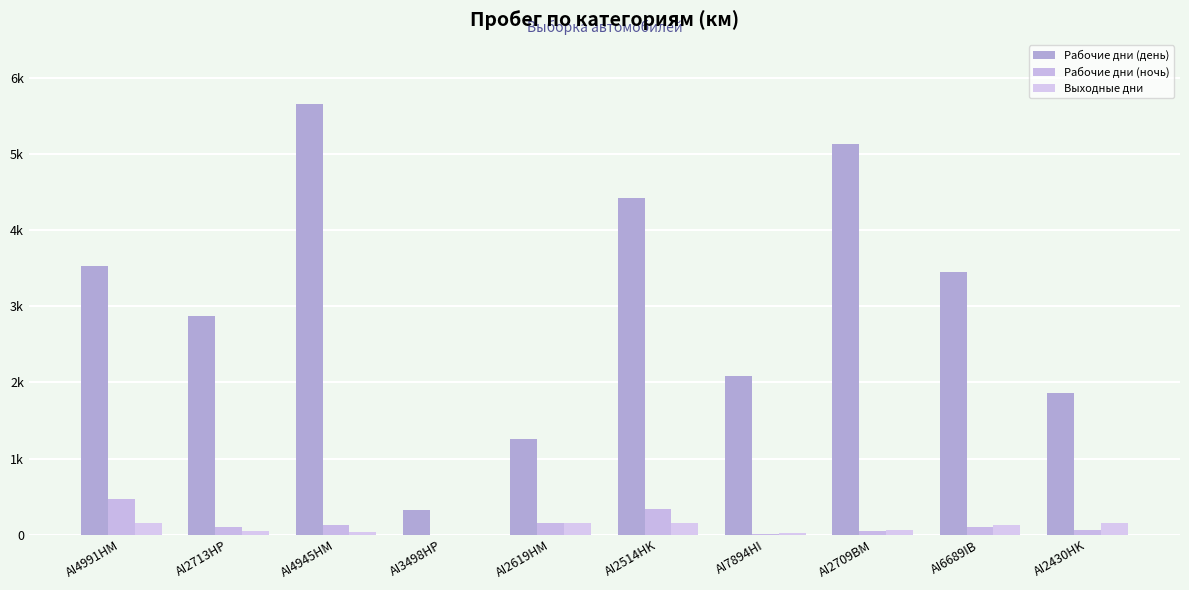

Are the bars grouped side by side (vs. stacked)?

Yes